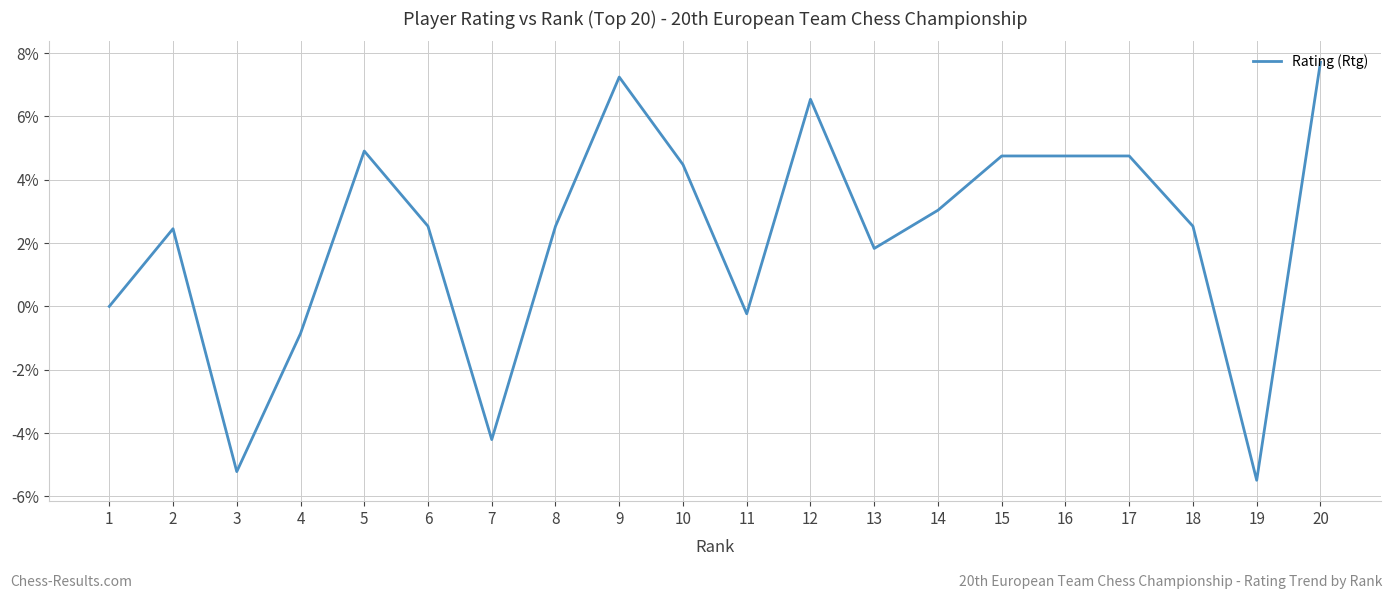

Where is the data nearest to the value 1?

13